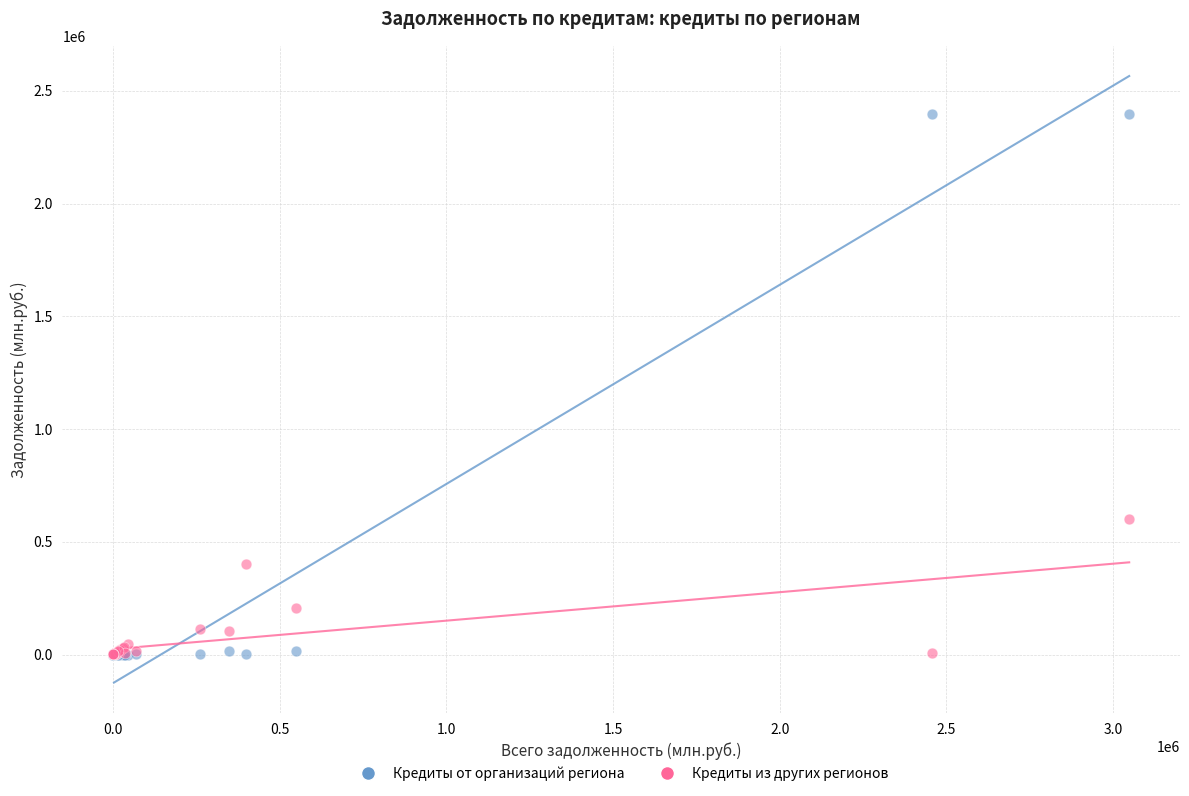

Across all series, what Y value is closest to 1198203?

600076